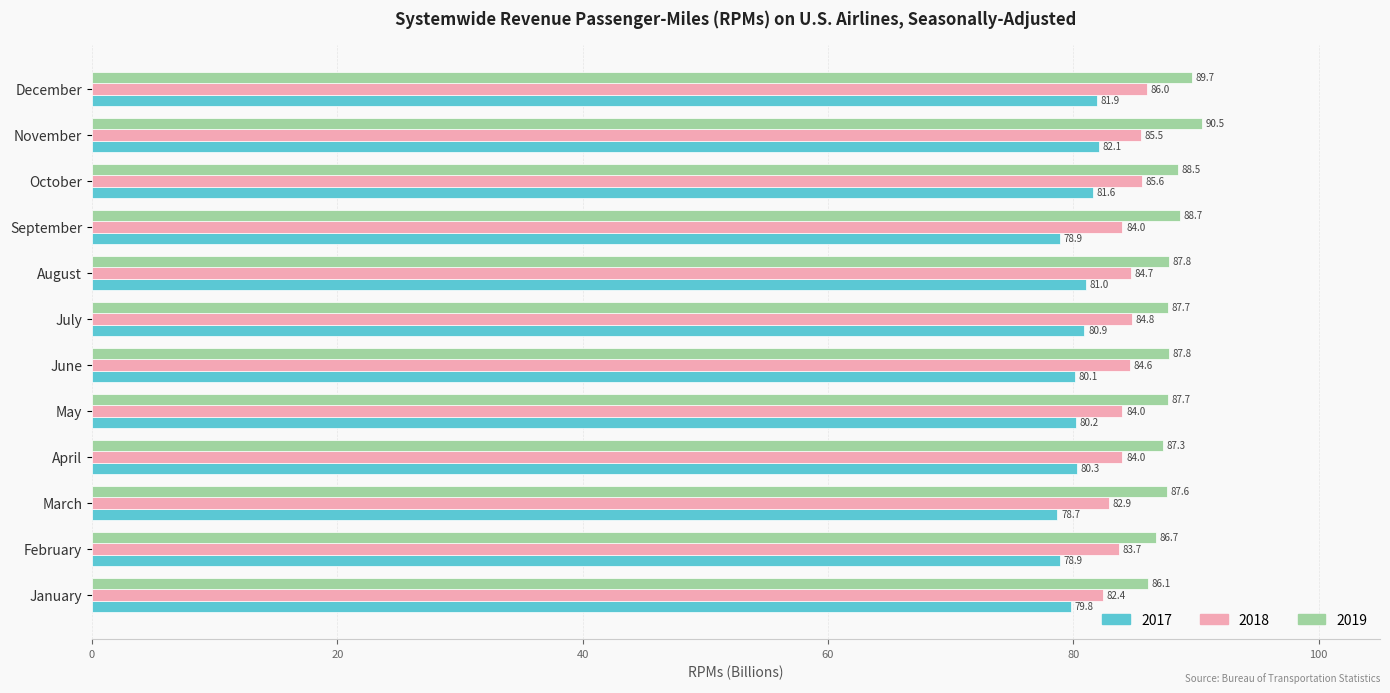

At which category does the chart reach its peak across all series?

November